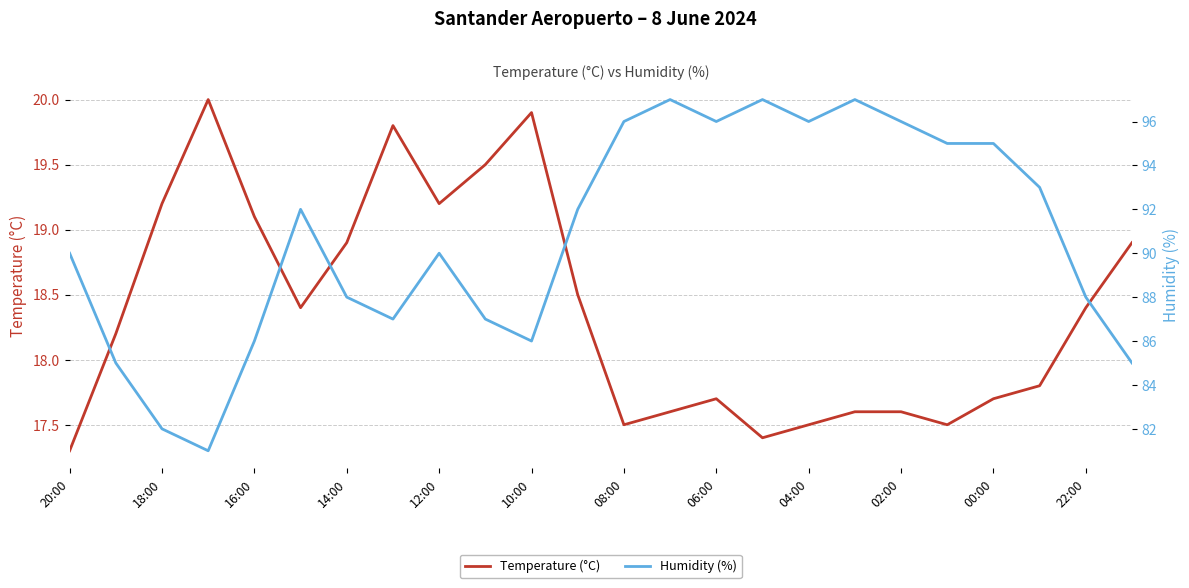

What is the lowest value of the Temperature (°C) series?

17.3